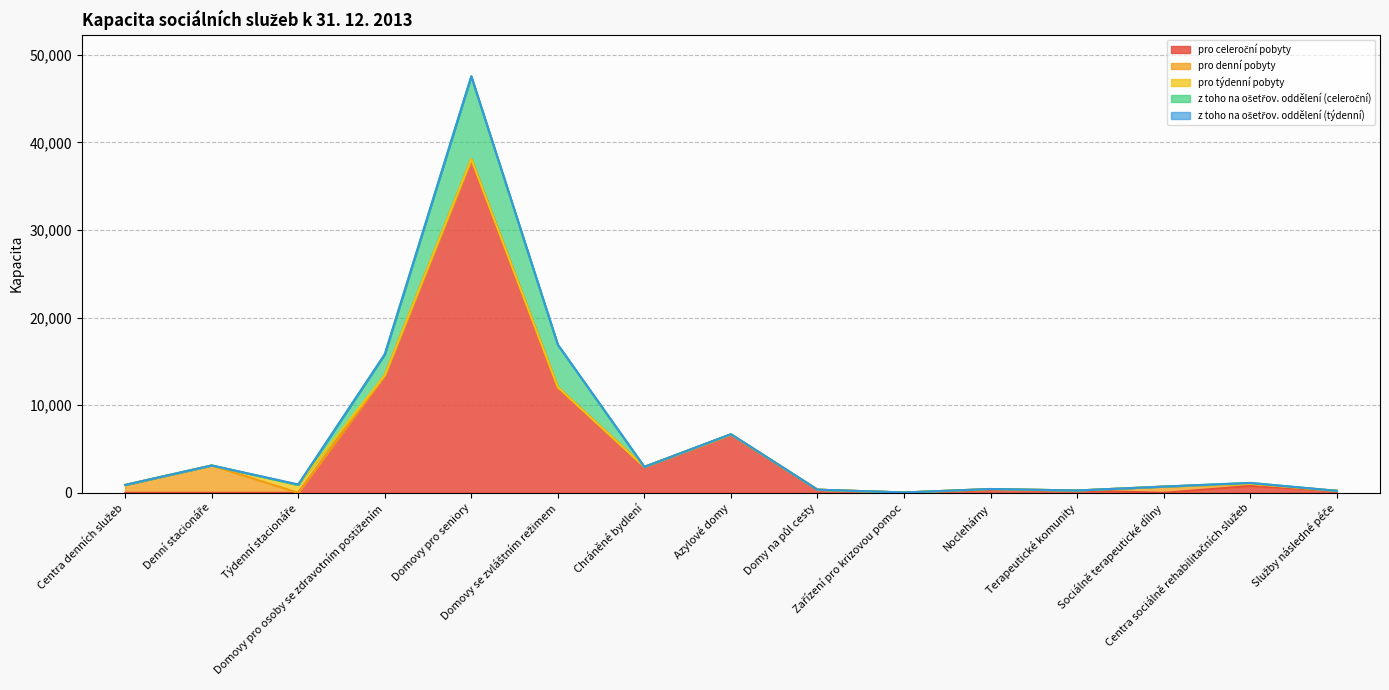

Which category has the highest value in the pro denní pobyty series?

Denní stacionáře